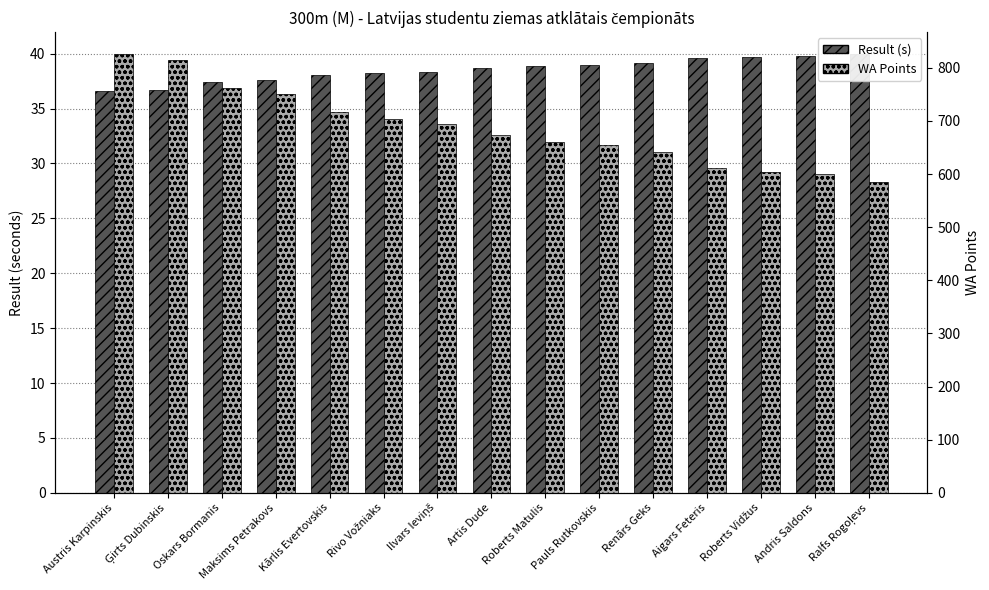

What is the difference between the highest and lowest values at Aigars Feteris?

571.4